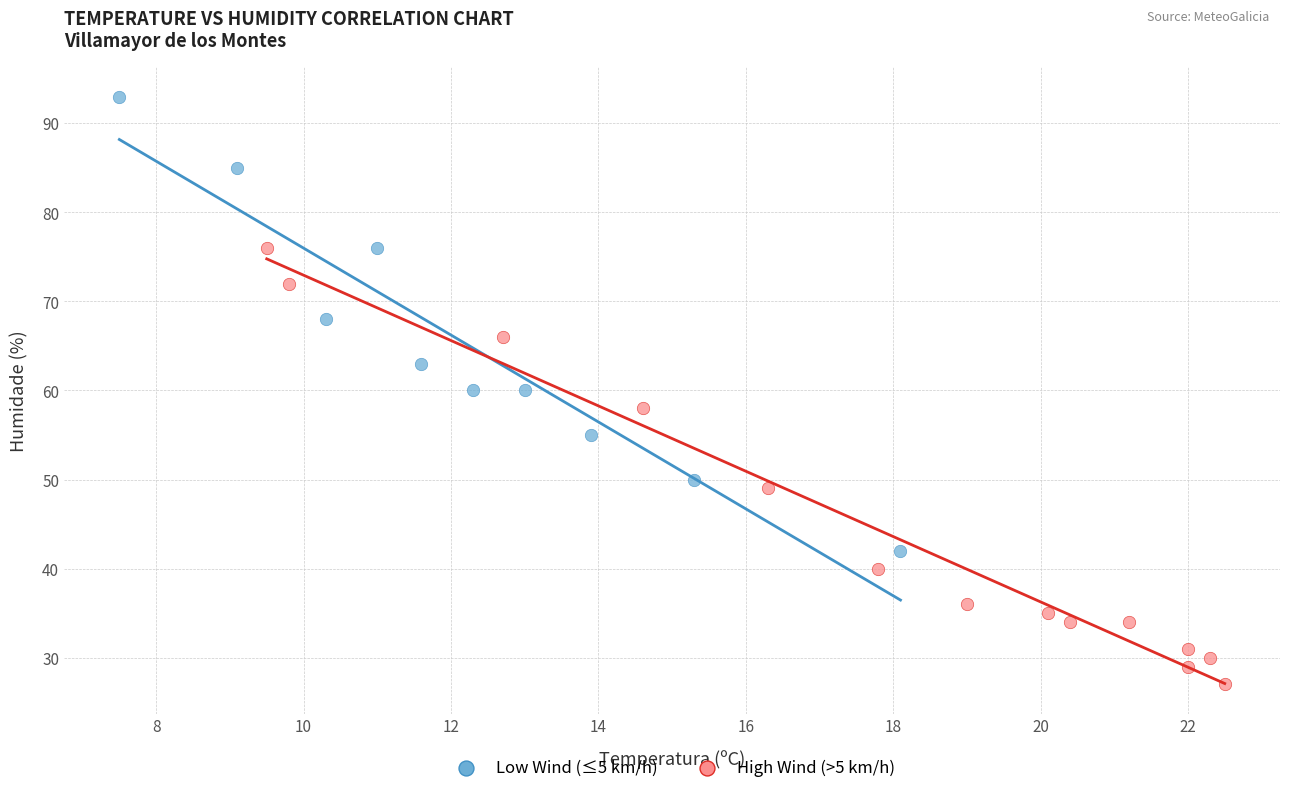

Which series contains the highest Y value?

Low Wind (≤5 km/h)